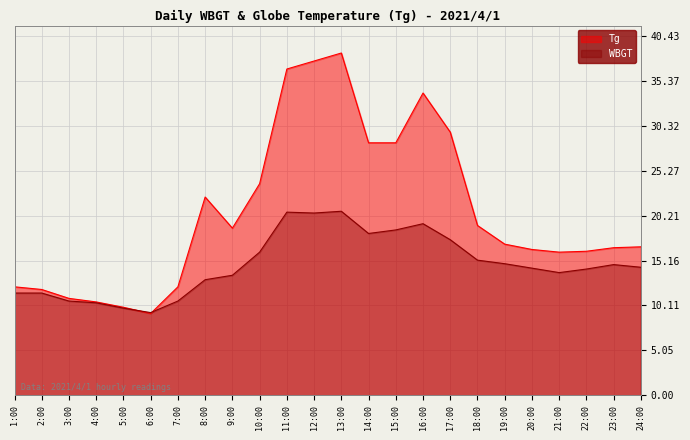

The Tg series shows 43.3 at 17:00. True or false?

False